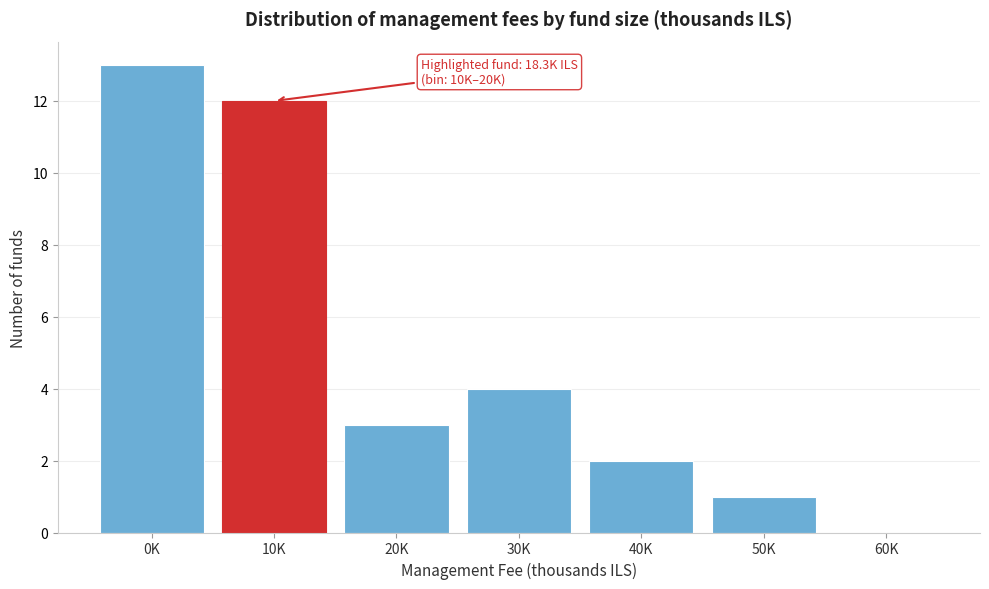

Reading left to right, transcribe all the data shown in this chart.

0K=13	10K=12	20K=3	30K=4	40K=2	50K=1	60K=0